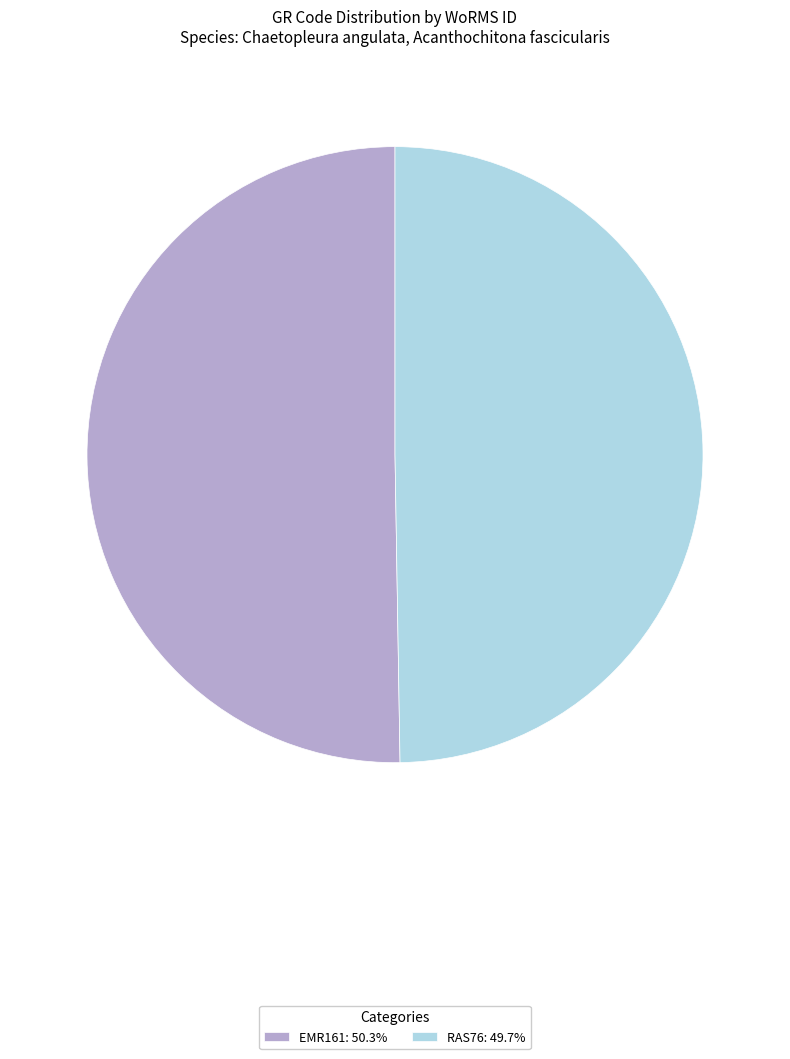

Combined, do EMR161 and RAS76 account for over 50%?

Yes